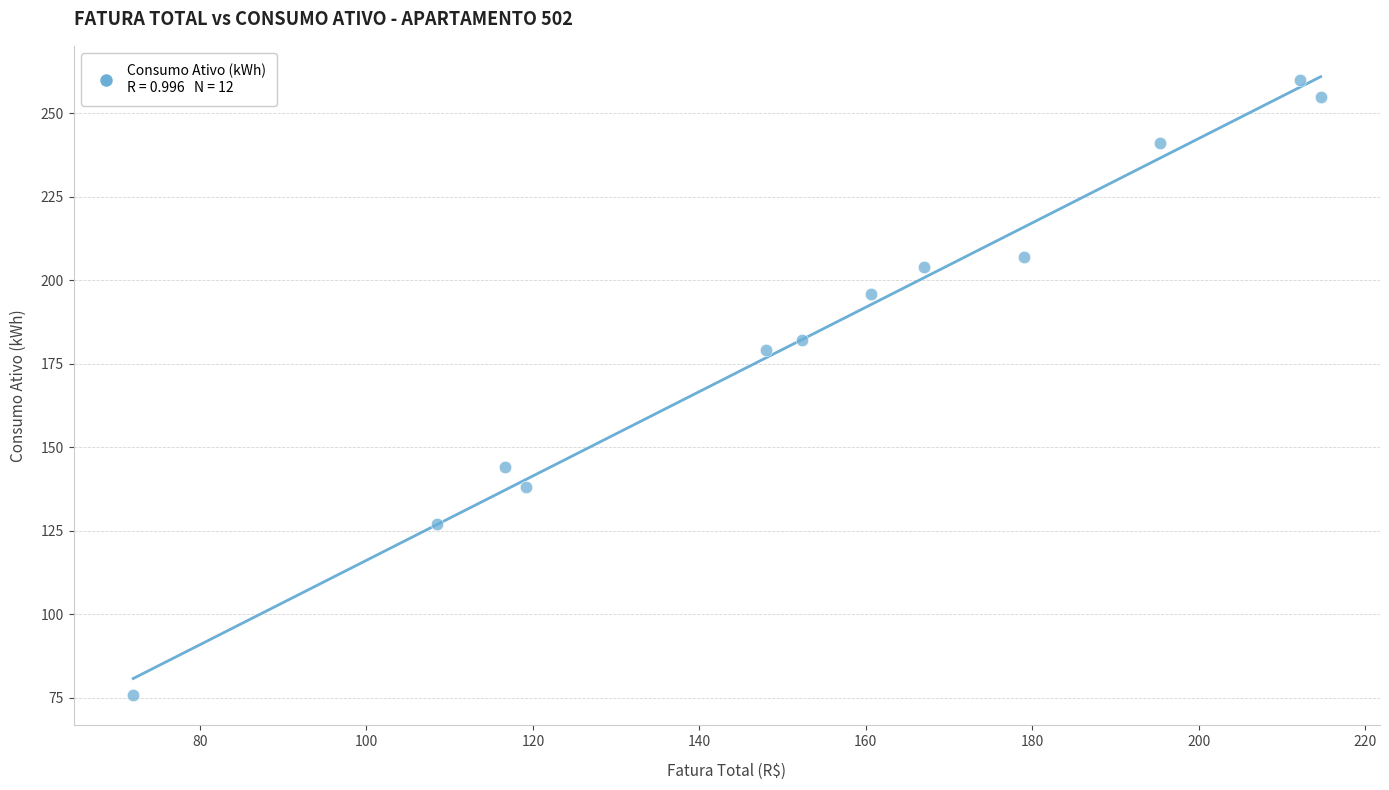

What Y value in the scatter plot is closest to 168?

179